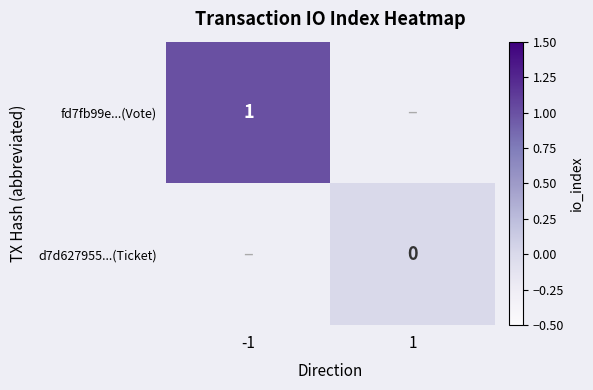

Is it true that fd7fb99e...(Vote) equals 1 at -1?

True